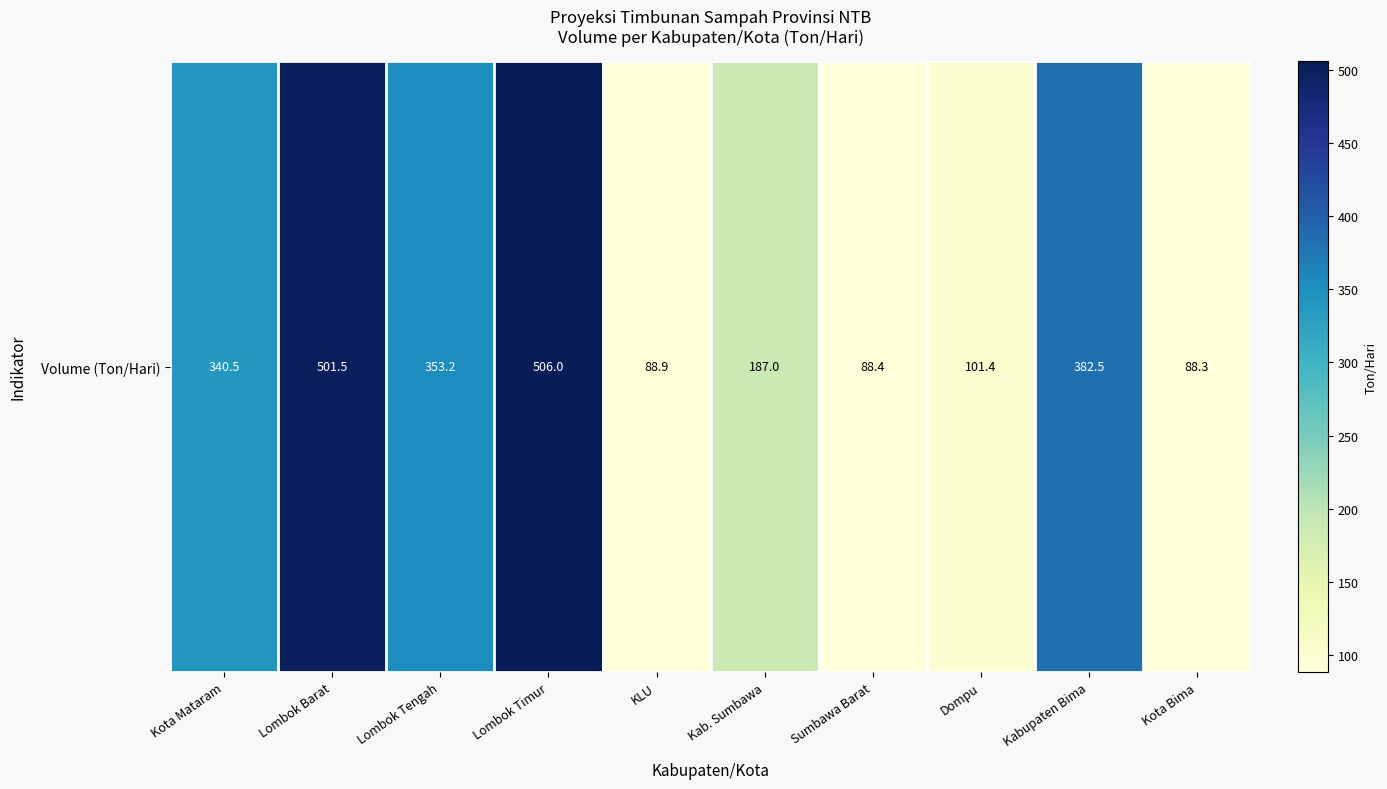

Reading left to right, what are all the values shown in this chart?

340.5	501.5	353.2	506.0	88.9	187.0	88.4	101.4	382.5	88.3